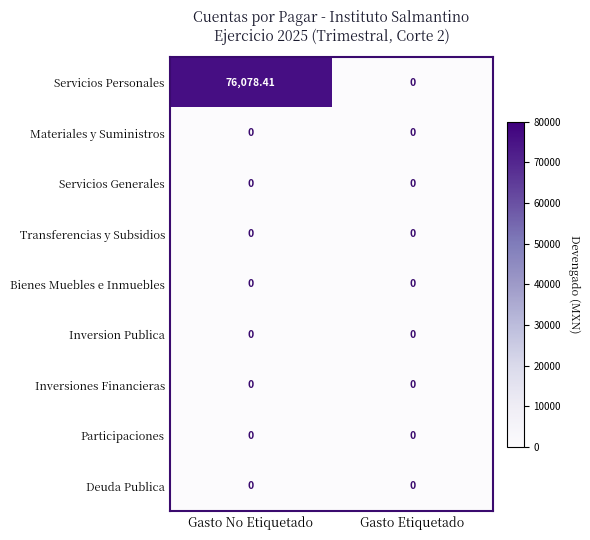

Where is Servicios Personales nearest to the value 38039?

Gasto Etiquetado